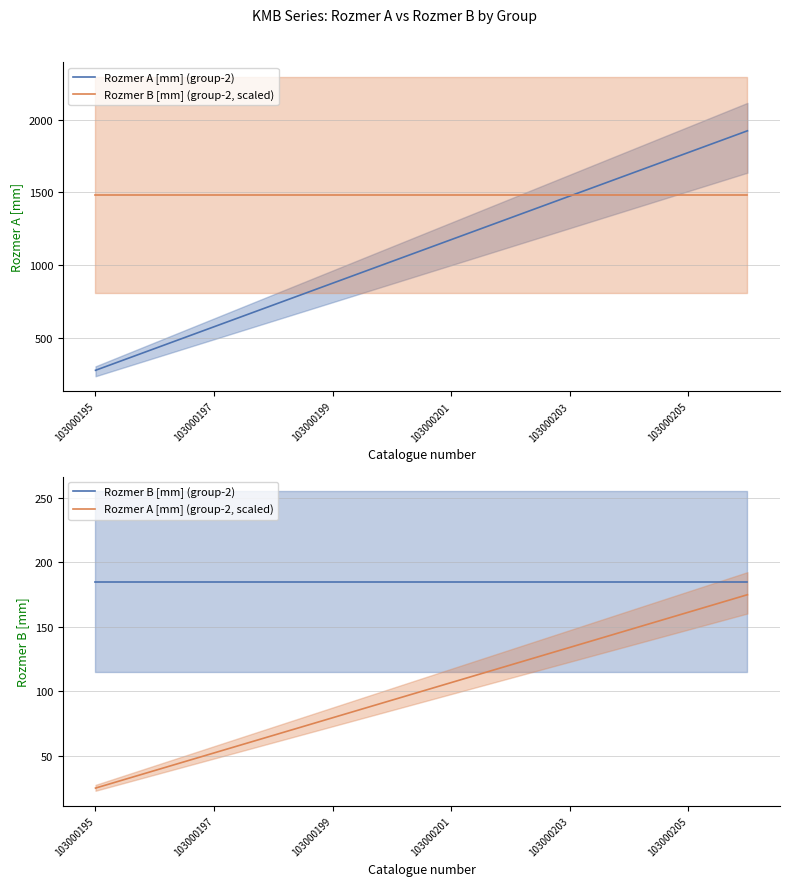

Is the value of Rozmer A [mm] (group-2) at 103000197 greater than the value of Rozmer B [mm] (group-2, scaled) at 103000197?

No